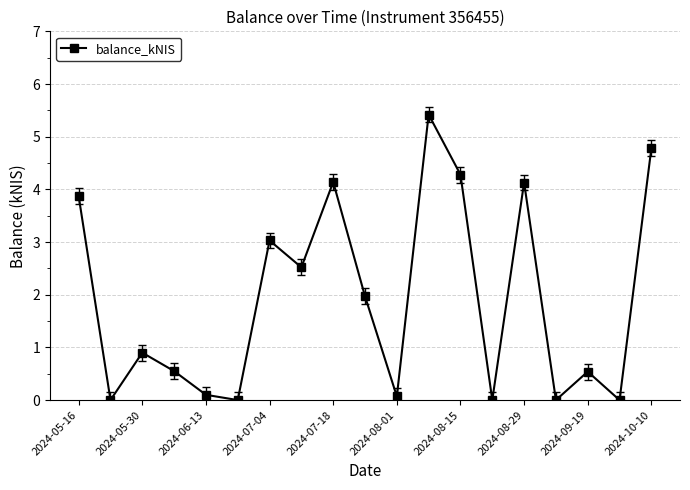

How many interior local peaks (higher than both neighbors) does the data have?

6